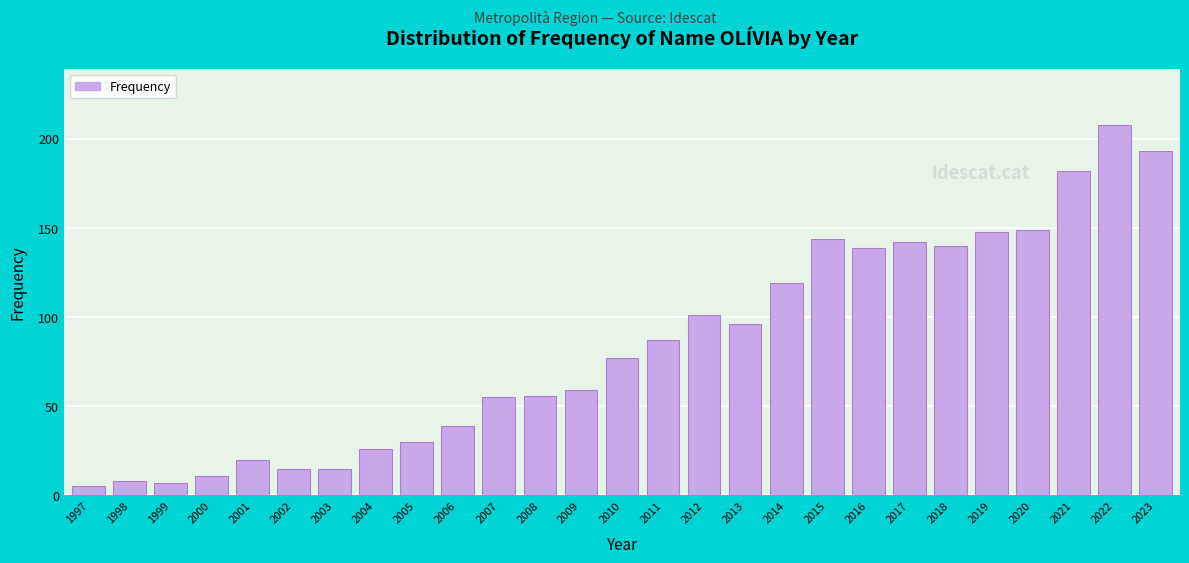

Reading left to right, list all the values displayed in this chart.

1997=5	1998=8	1999=7	2000=11	2001=20	2002=15	2003=15	2004=26	2005=30	2006=39	2007=55	2008=56	2009=59	2010=77	2011=87	2012=101	2013=96	2014=119	2015=144	2016=139	2017=142	2018=140	2019=148	2020=149	2021=182	2022=208	2023=193